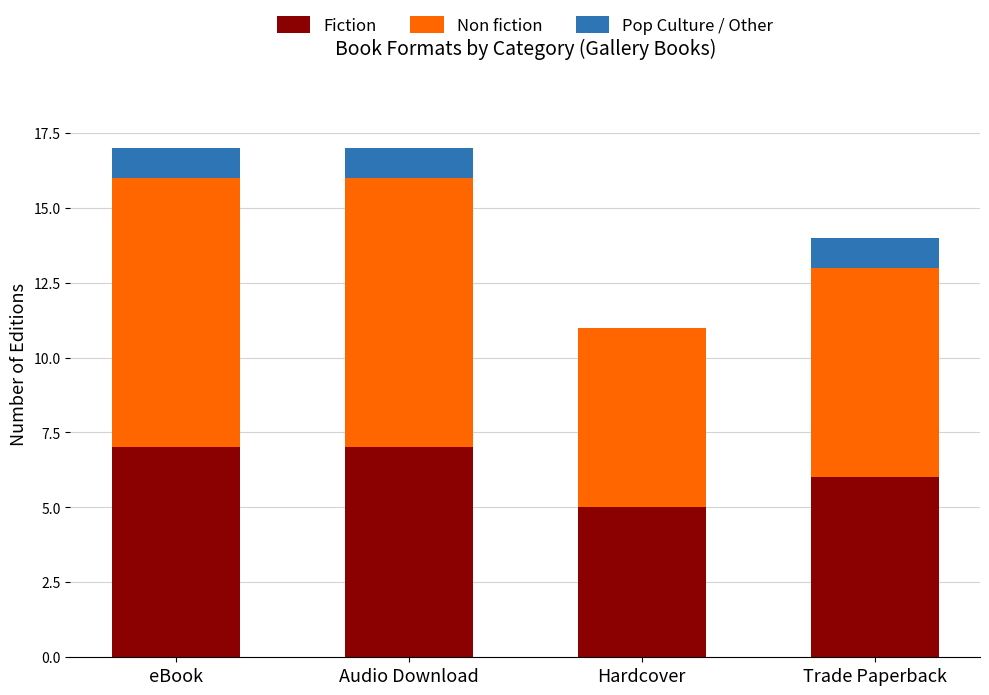

The value of Fiction at Hardcover is 8. True or false?

False